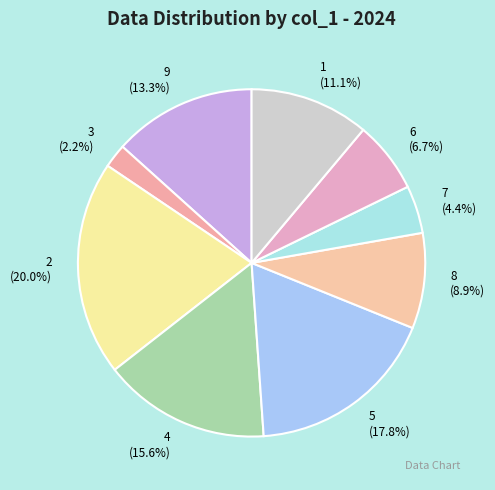

Do 8 and 9 together represent more than half of the pie?

No